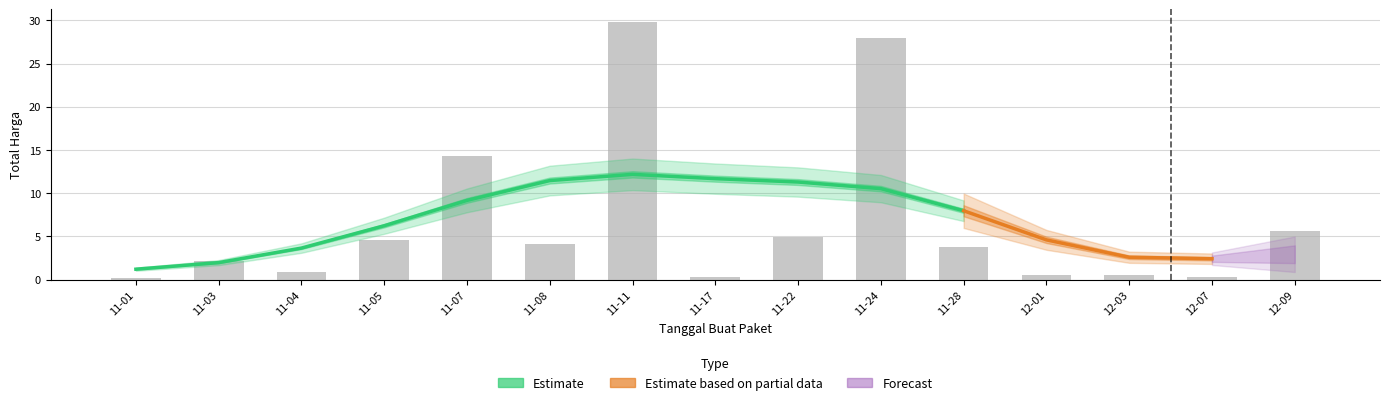

List the labels in order of value, smallest first.

11-01, 12-07, 11-17, 12-03, 12-01, 11-04, 11-03, 11-28, 11-08, 11-05, 11-22, 12-09, 11-07, 11-24, 11-11